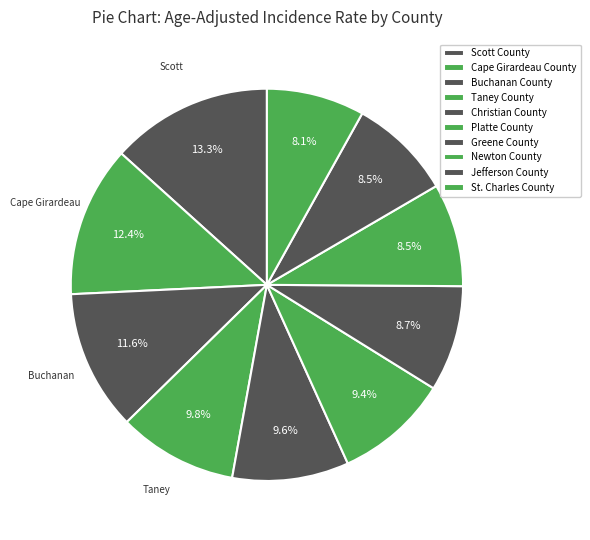

How many slices are in this pie chart?

10